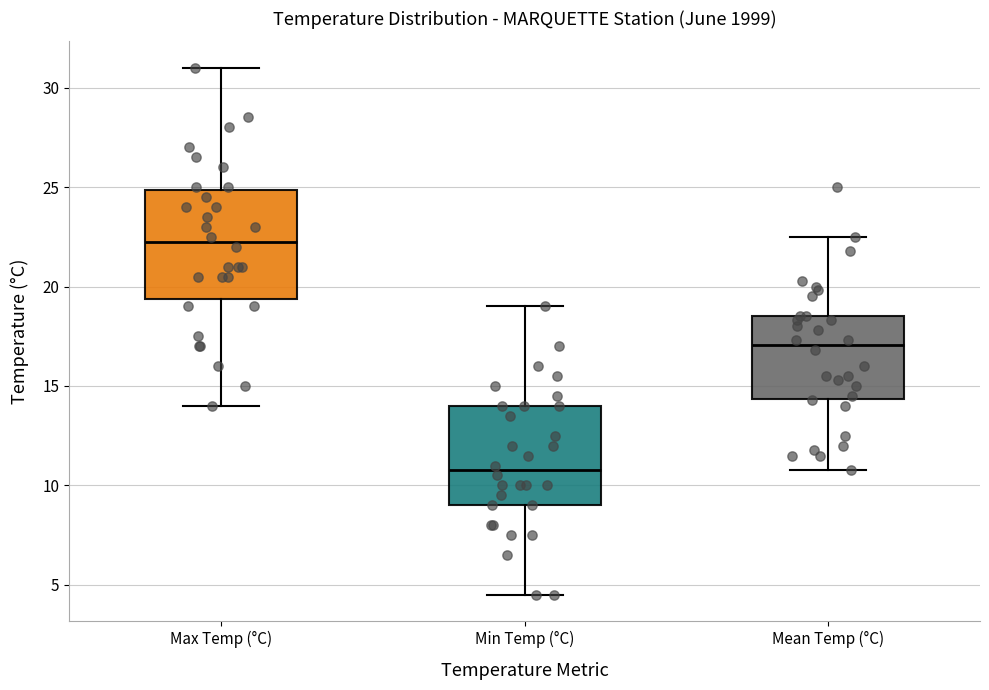

Reading left to right, read every box against the y-axis: the position of its median line, the range the box covers, and the ends of its whiskers. The values are not printed on the chart, so give them approximately, as read against the axis.

Max Temp (°C): median 22.5, box 19.5 to 25.0, whiskers 14.0 to 31.0
Min Temp (°C): median 11.0, box 9.0 to 14.0, whiskers 4.5 to 19.0
Mean Temp (°C): median 17.0, box 14.5 to 18.5, whiskers 11.0 to 22.5